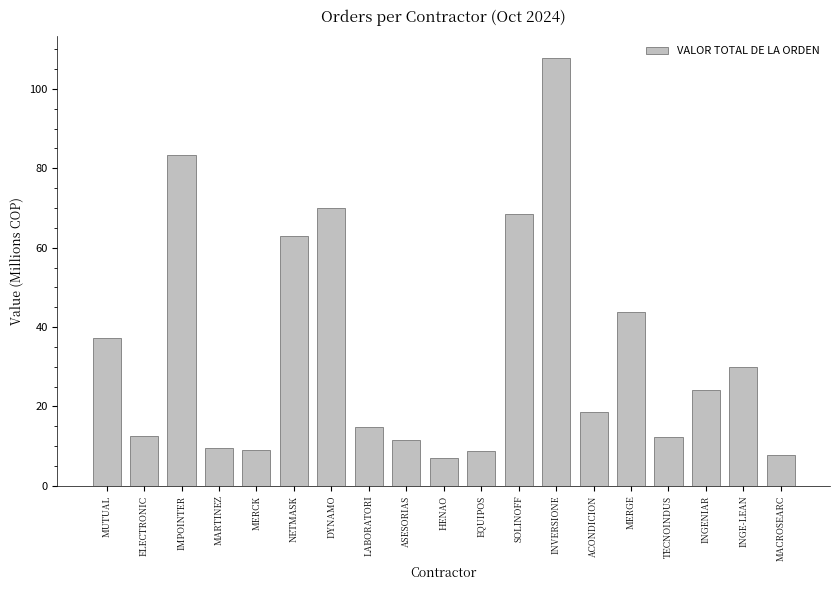

How many values are below 18?

9